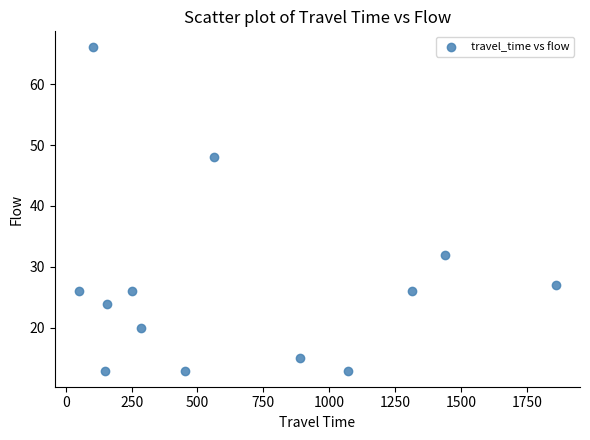

What Y value in the scatter plot is closest to 39?

32